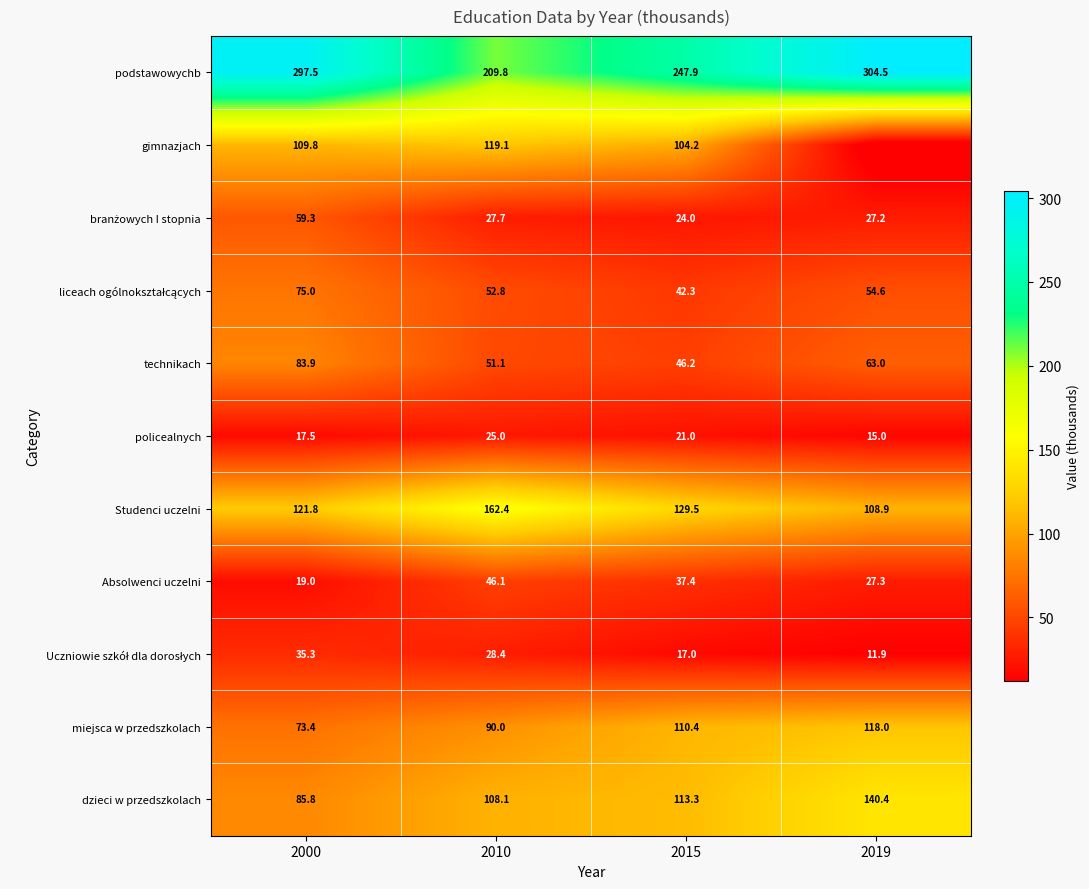

What is the difference between the Absolwenci uczelni values at 2019 and 2010?

18.8